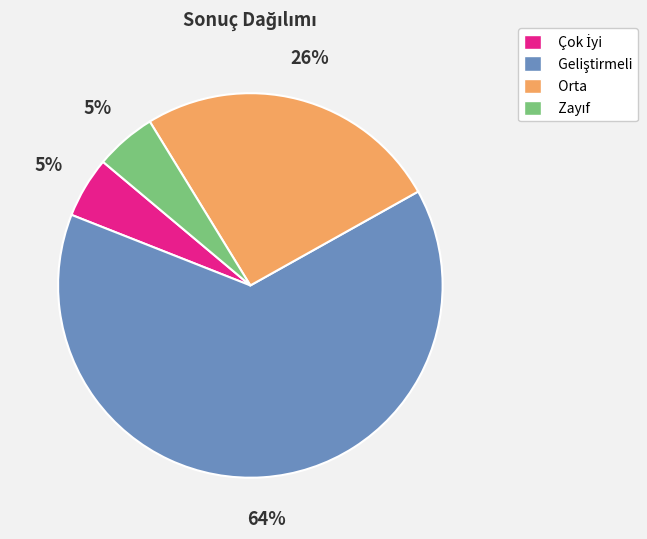

Does any single category account for the majority?

Yes